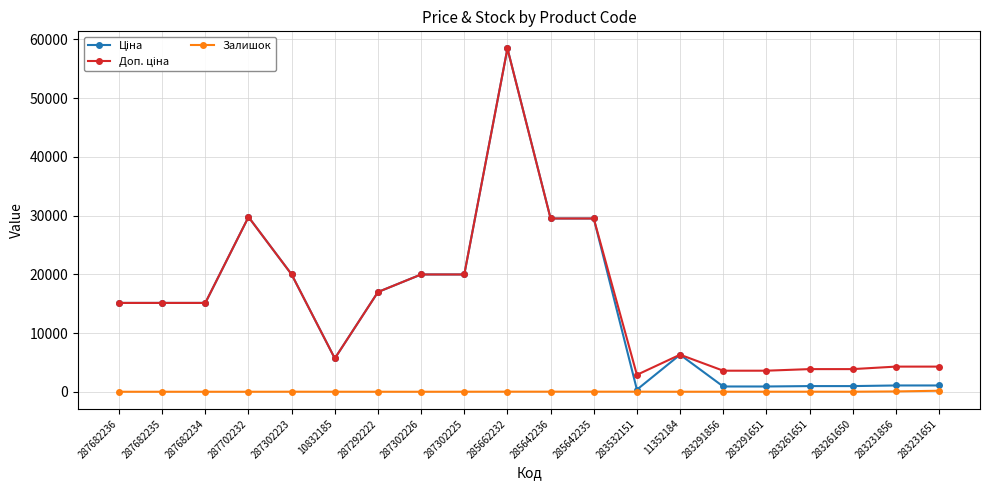

What is the maximum value shown in the chart?

58426.5